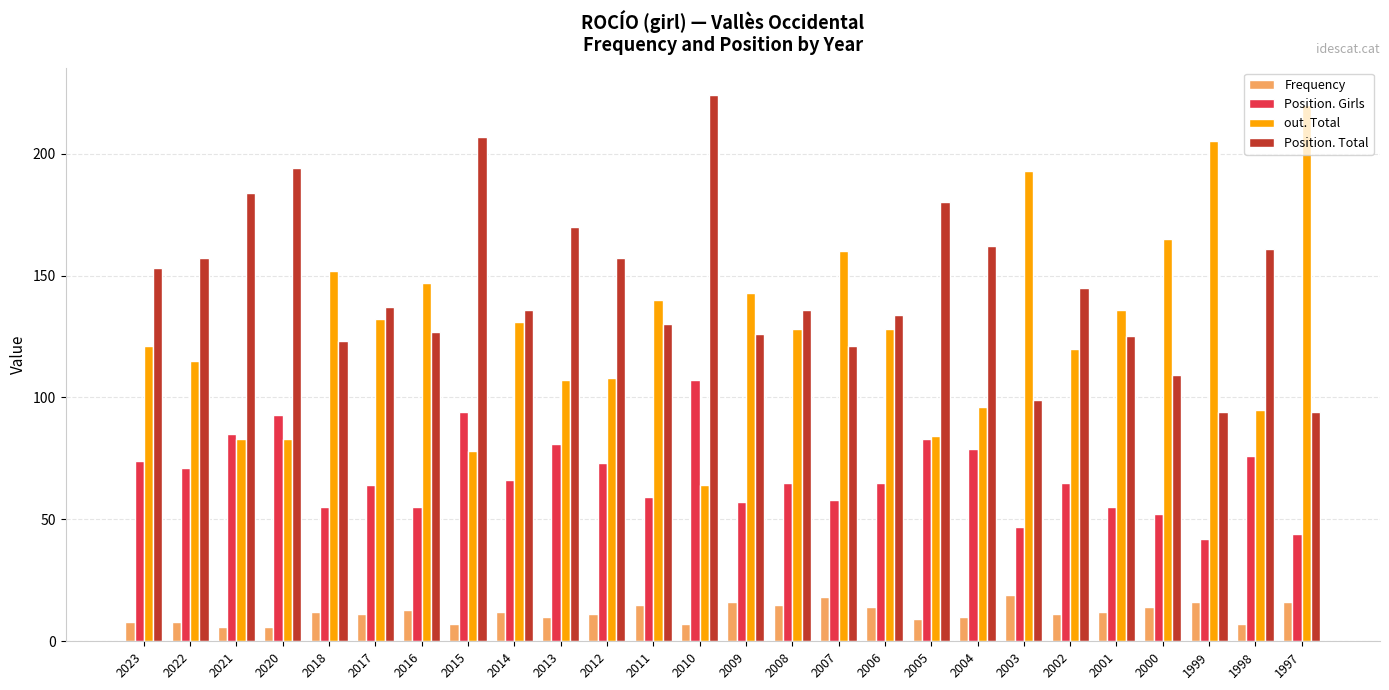

At which label does Position. Girls reach its peak?

2010